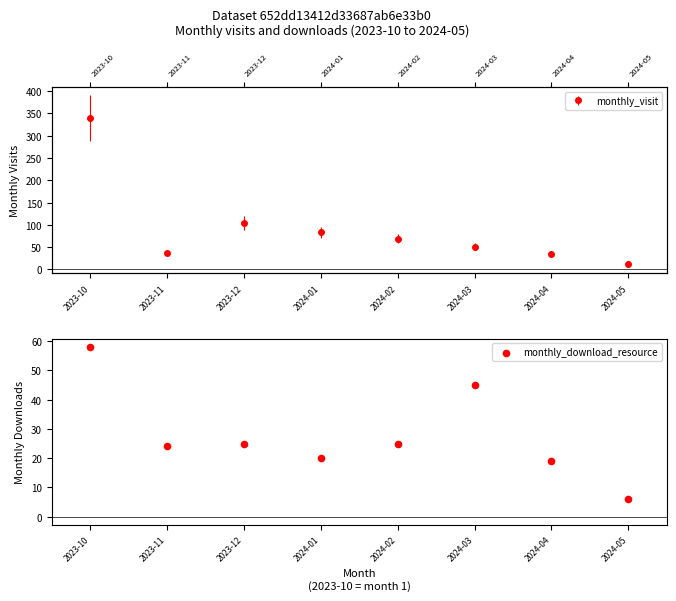

What is the ratio of the value at 2024-05 to the value at 2024-01?

0.3